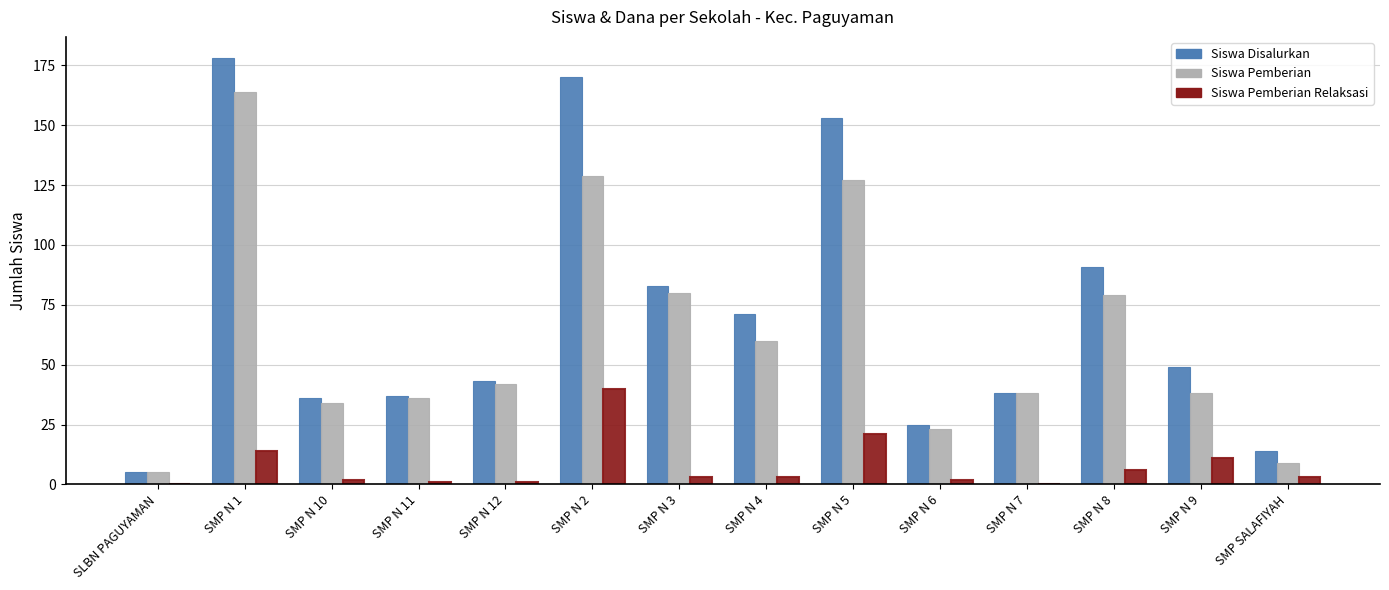

Between SMP N 2 and SMP N 3, which series saw the biggest shift?

Siswa Disalurkan